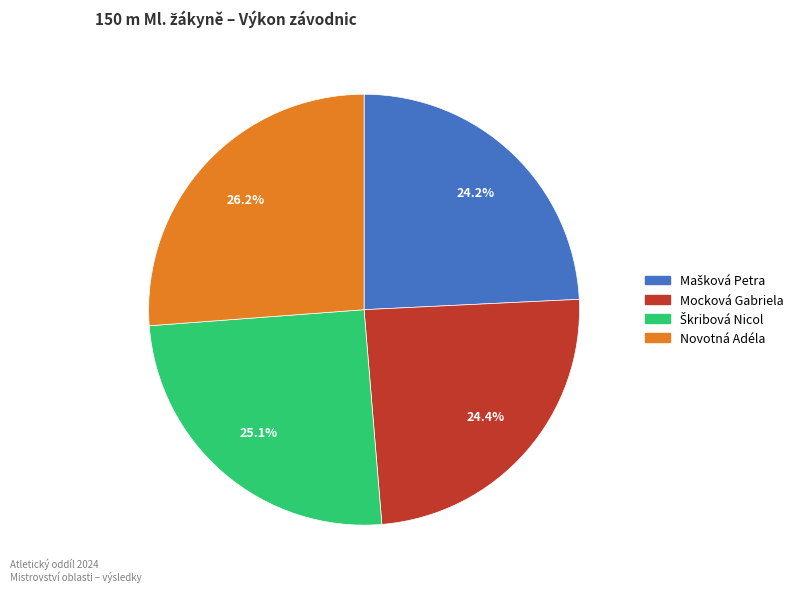

To the nearest percent, what is the difference between the largest and smallest slice percentages?

2%